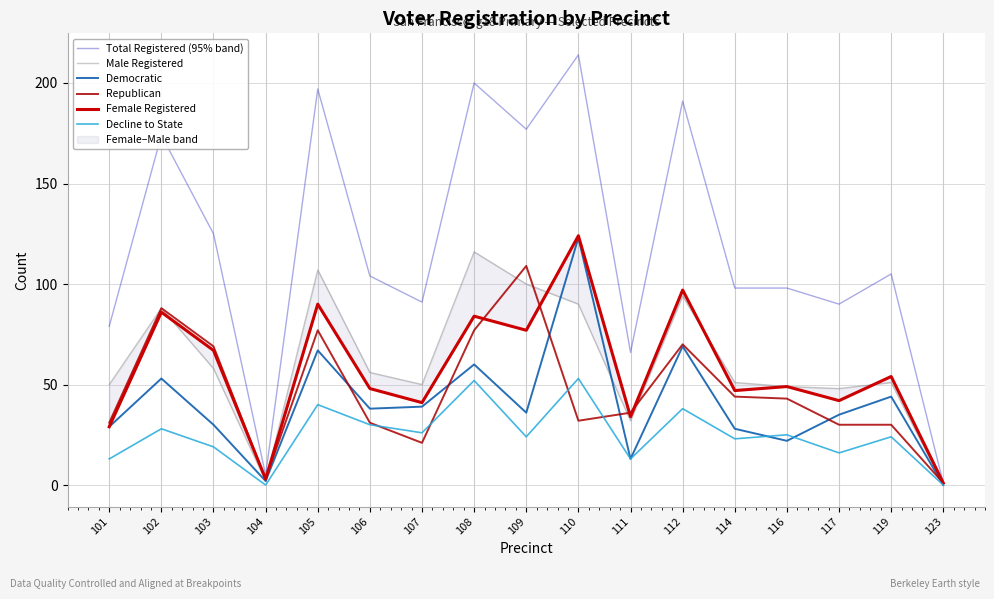

Where is the first local minimum for Female Registered?

104